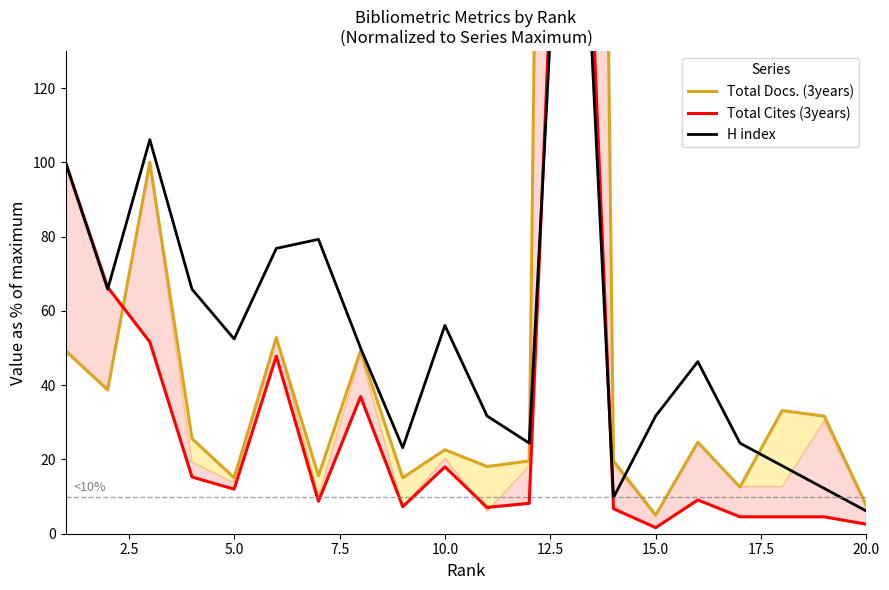

True or false: H index and Total Cites (3years) cross at least once.

True